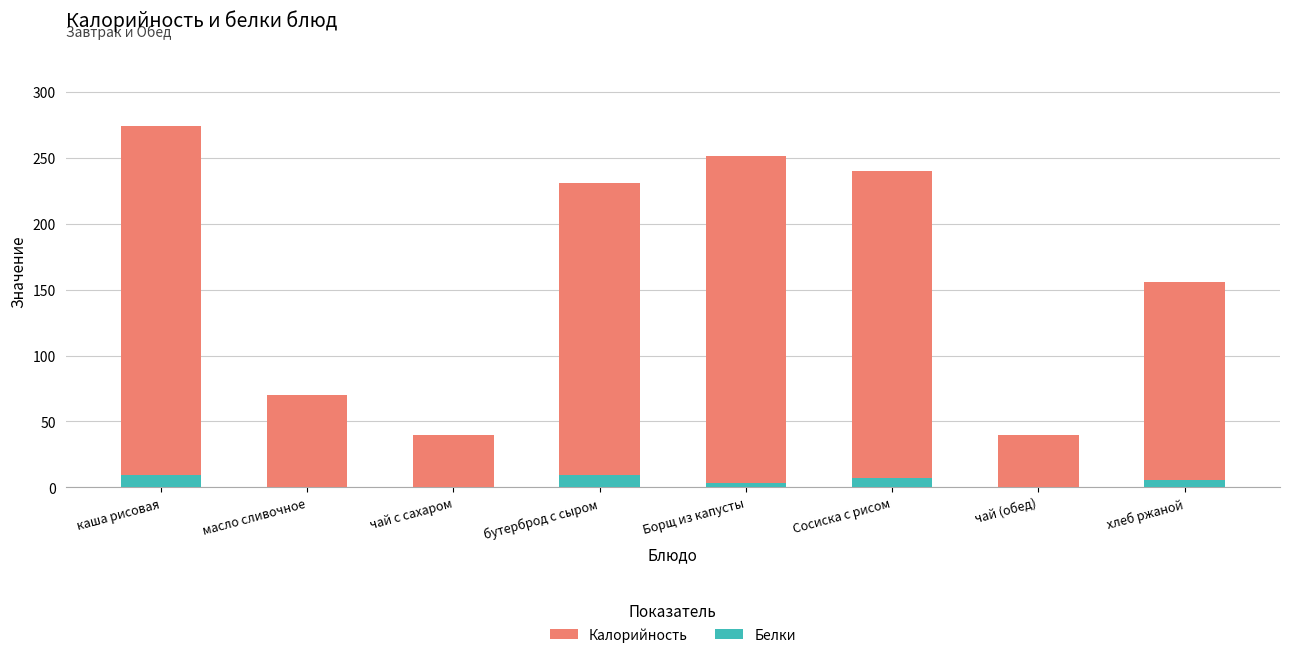

How many data points in Калорийность are less than 231?

4